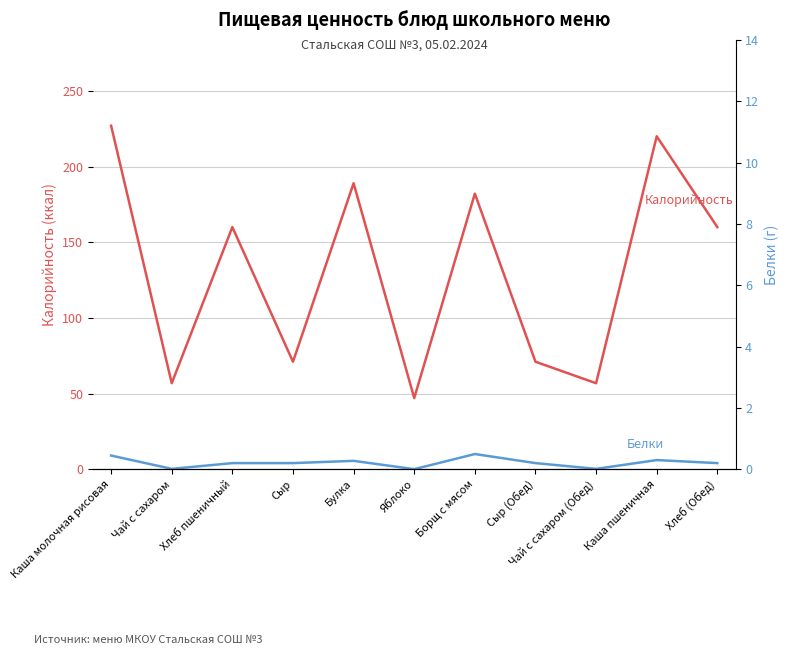

True or false: Калорийность and Белки intersect in this chart.

False